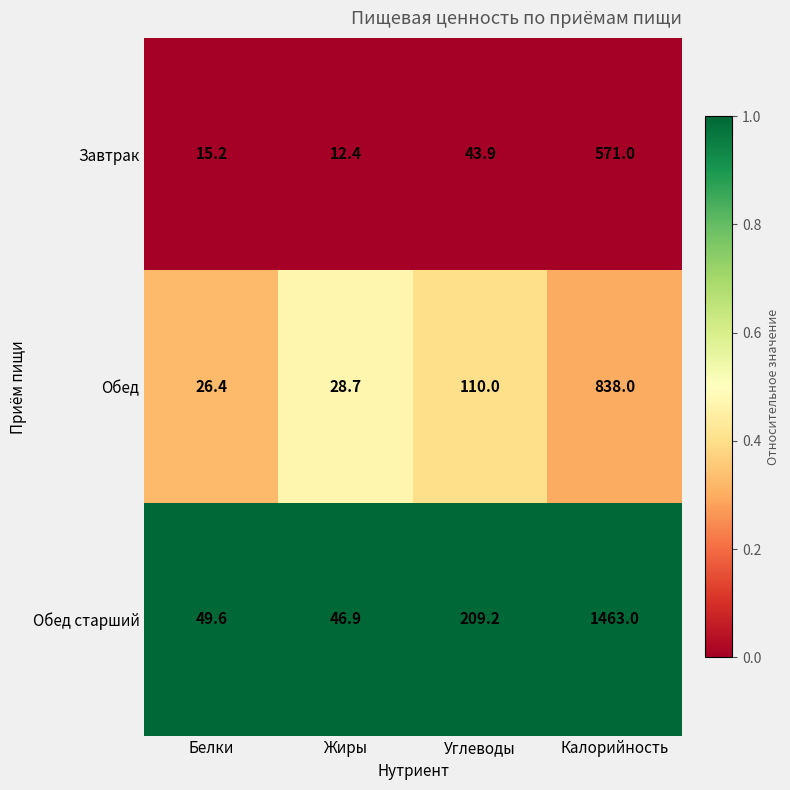

Count the number of data series in this chart.

3